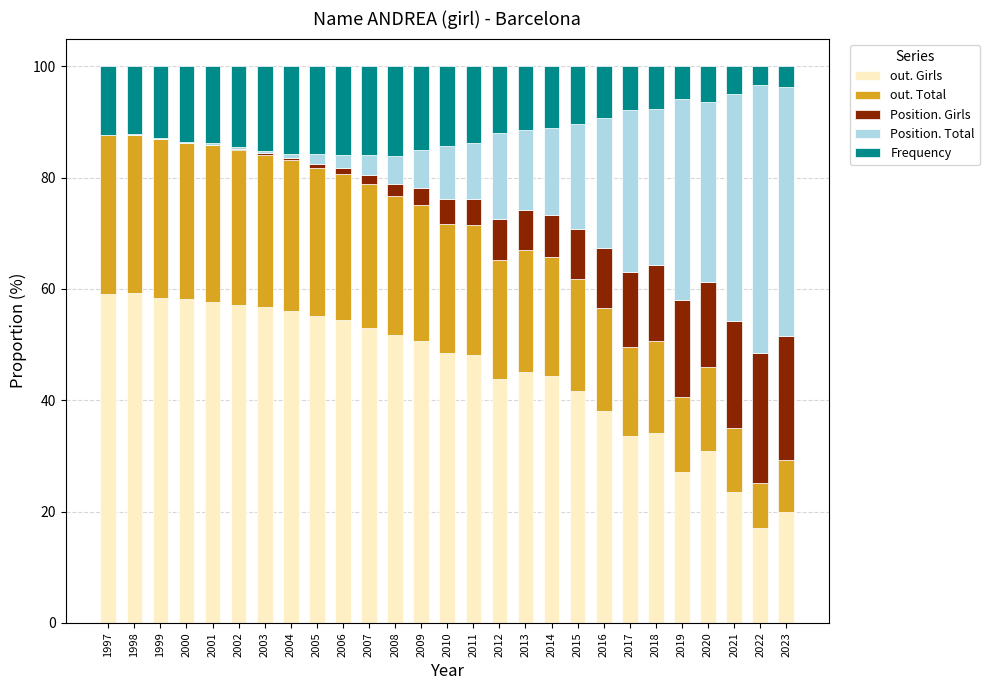

Is it true that out. Girls equals 15.2 at 2020?

False